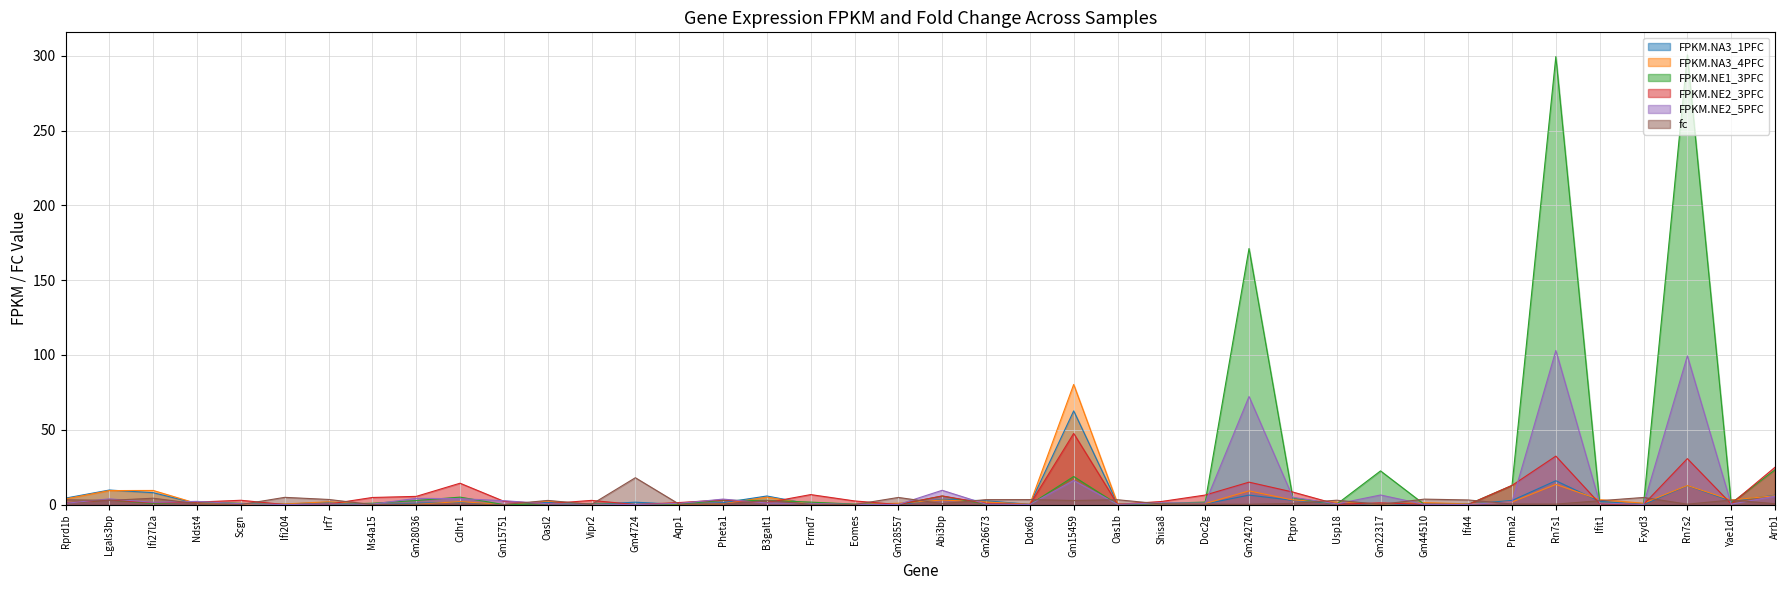

How many times do FPKM.NE2_5PFC and FPKM.NA3_1PFC cross each other?

20